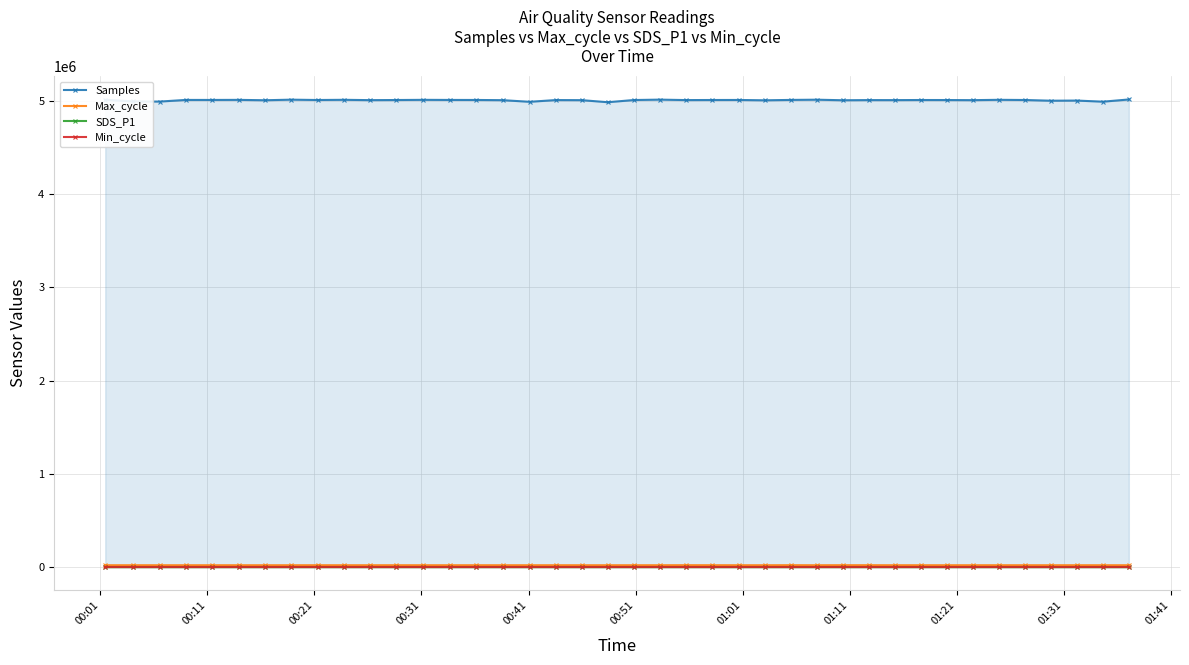

What is the greatest value displayed?

5013418.0